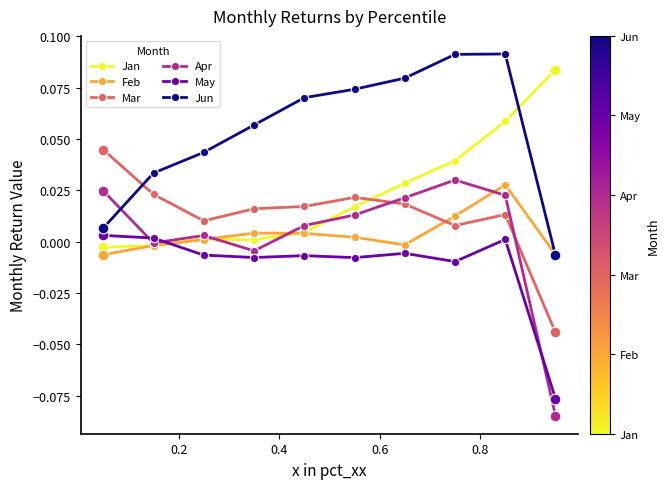

Which series has the widest spread of values?

Apr